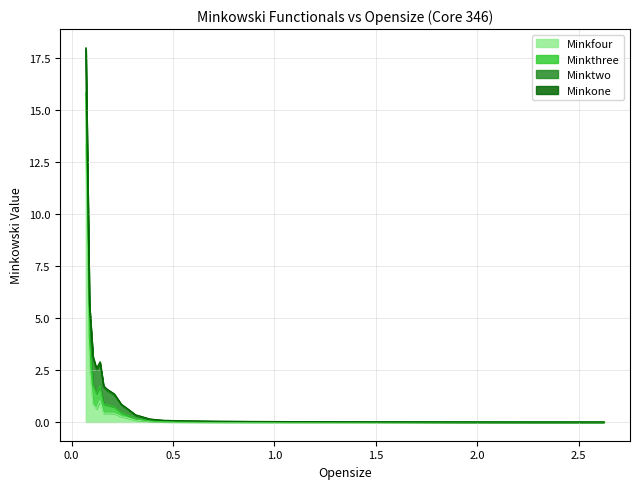

List the labels in order of Minktwo value, largest first.

0.07, 0.0875, 0.105, 0.1225, 0.14, 0.1575, 0.175, 0.21, 0.245, 0.28, 0.315, 0.35, 0.385, 0.42, 0.455, 0.49, 0.525, 0.7, 0.875, 1.05, 1.225, 1.575, 1.925, 2.275, 2.625